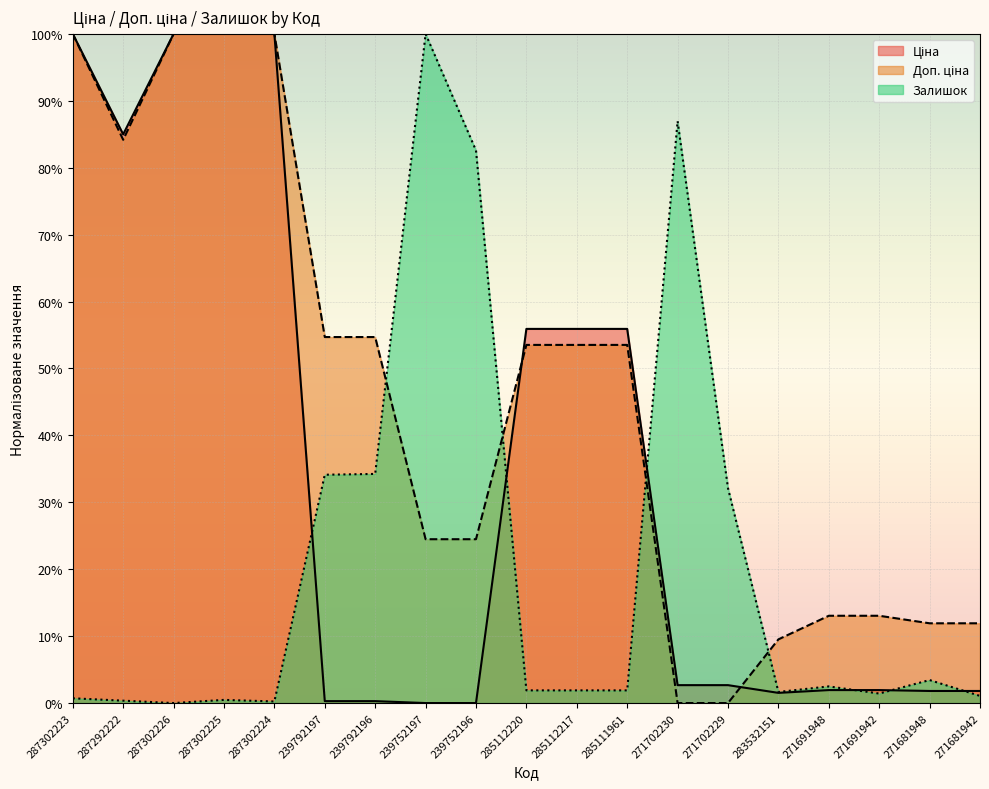

Count the number of categories in the chart.

19